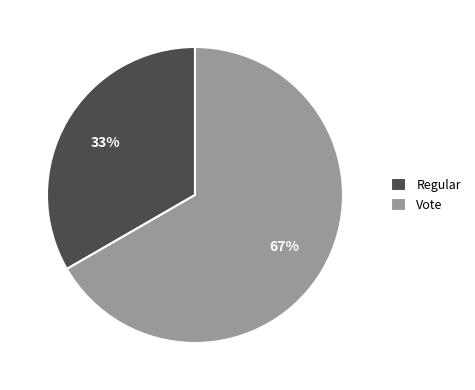

Which has a higher value, Vote or Regular?

Vote